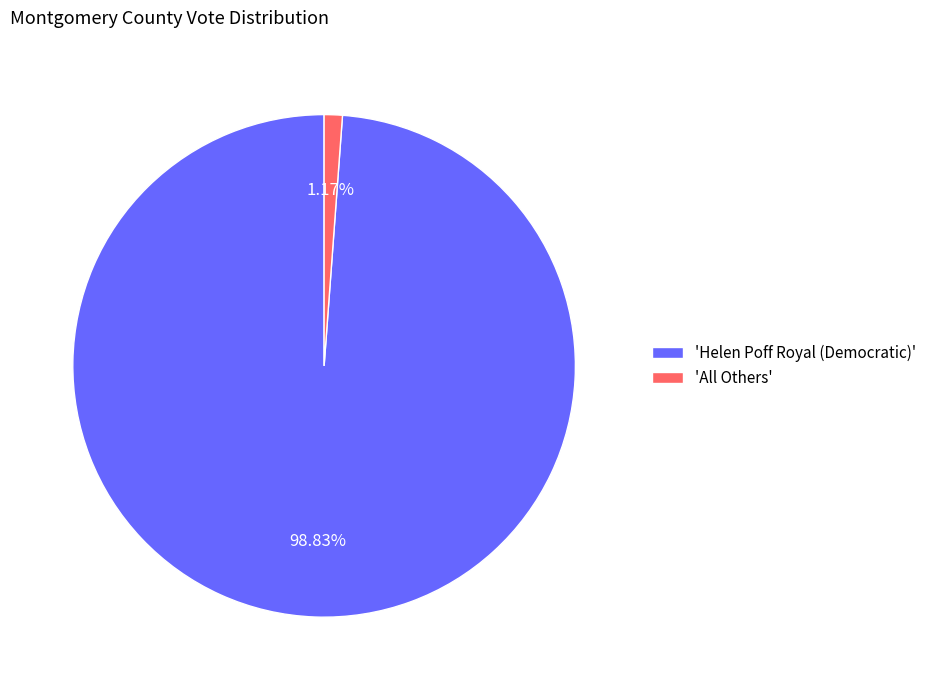

To the nearest percent, what is the average slice percentage?

50%